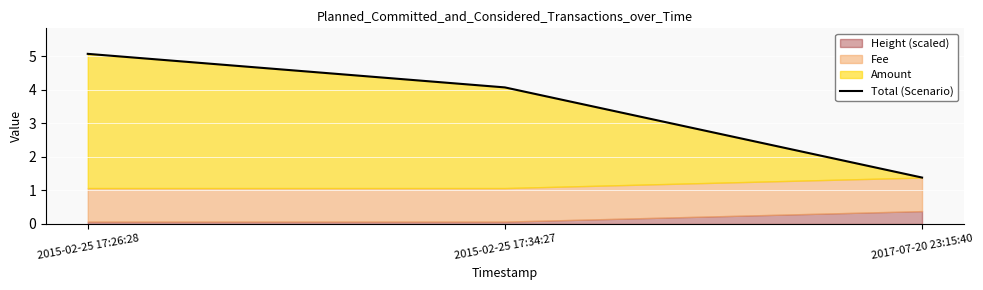

What is the maximum value shown in the chart?

5.1